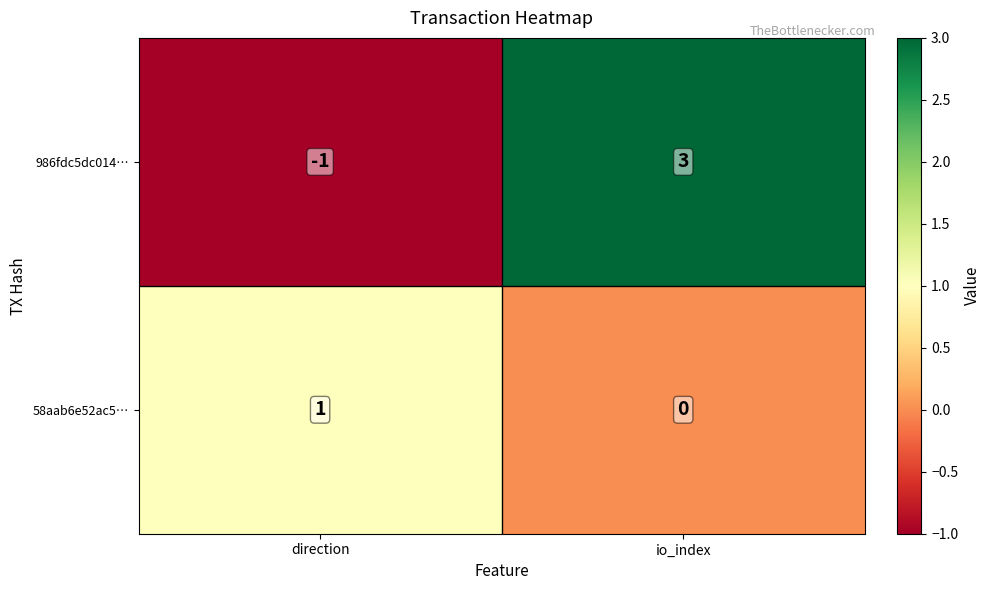

Reading left to right, what are all the values shown in this chart?

986fdc5dc014…: direction=-1	io_index=3
58aab6e52ac5…: direction=1	io_index=0